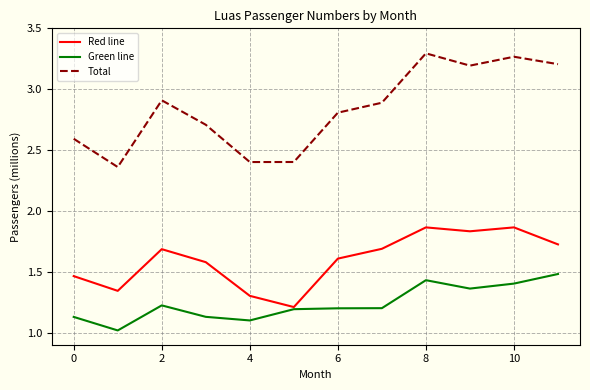

Which series has the largest total across all categories?

Total